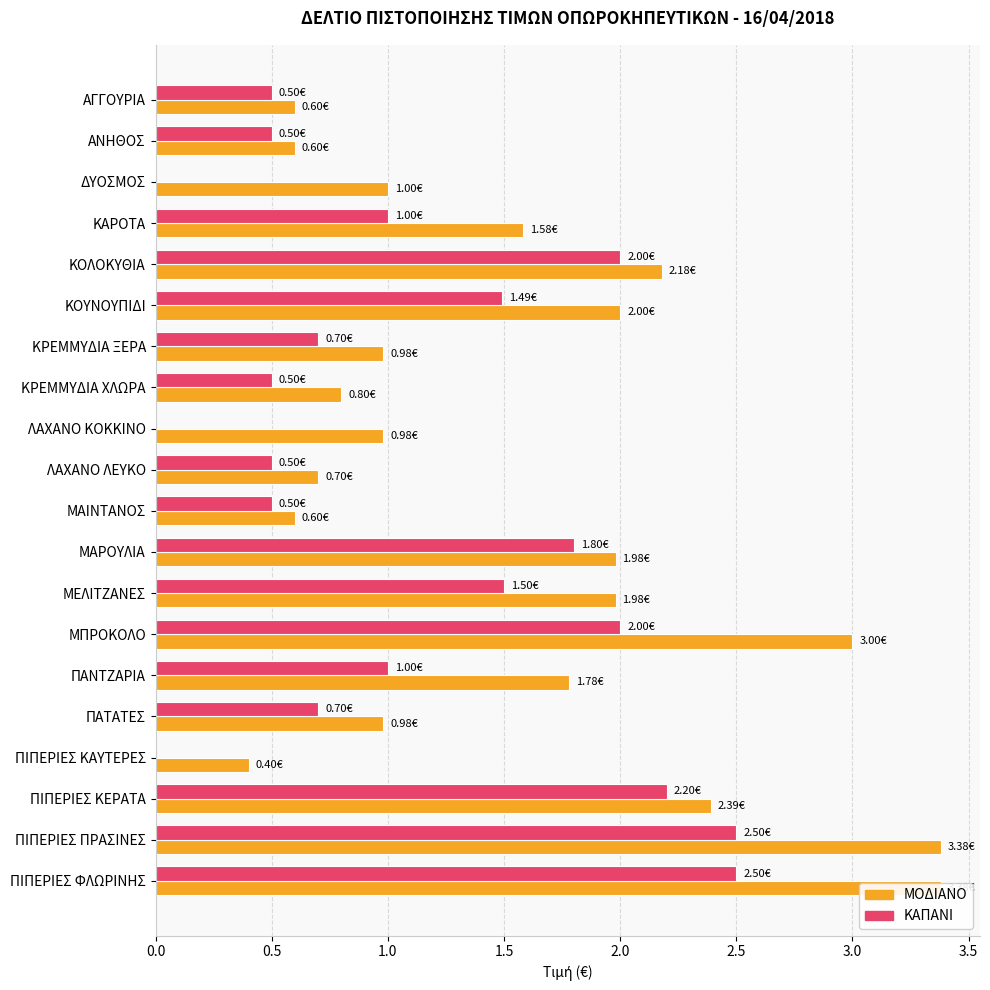

How many distinct data groups are displayed?

2